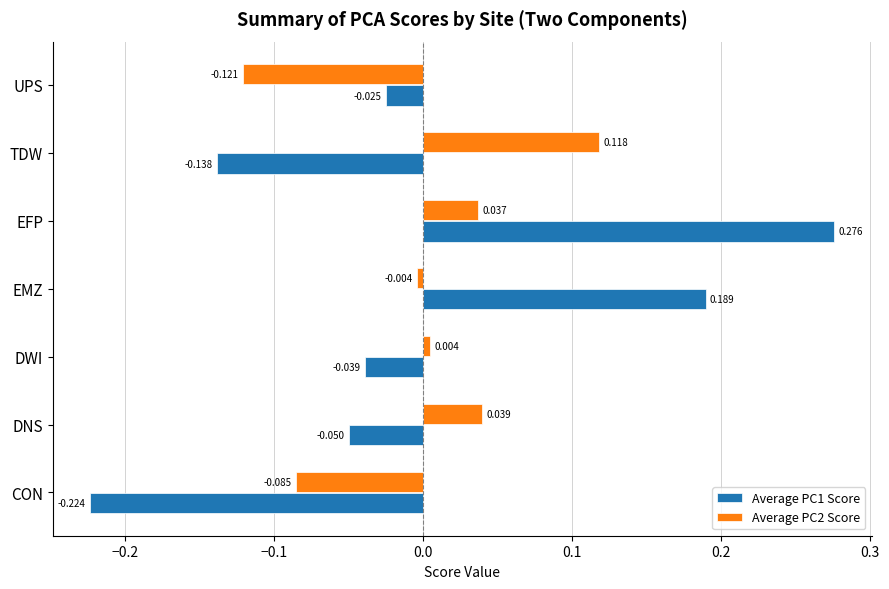

How many data points does each series have?

7